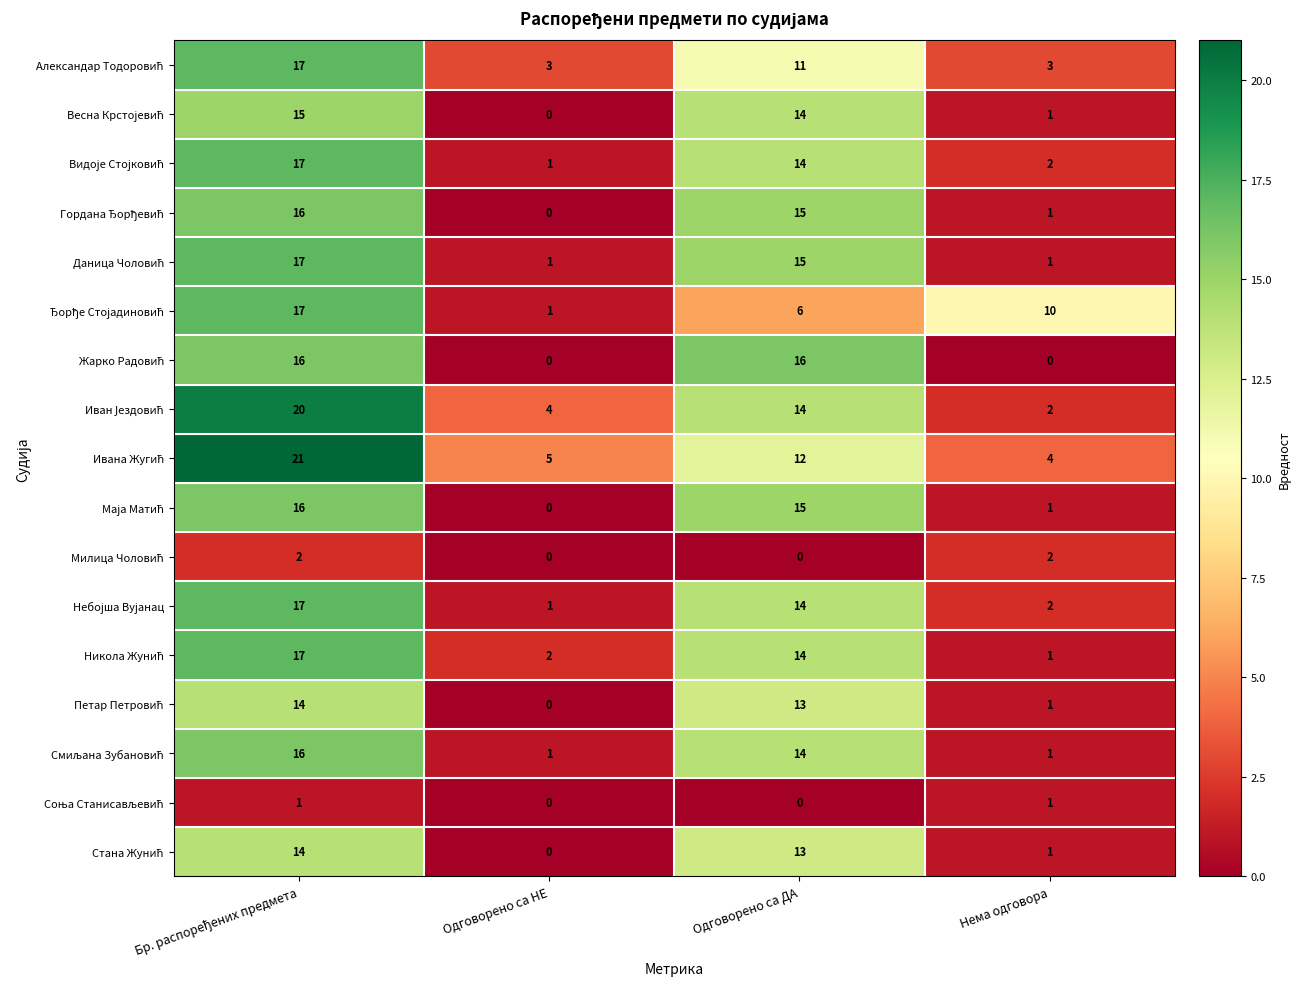

What is the spread (max minus min) of values at Одговорено са ДА?

16